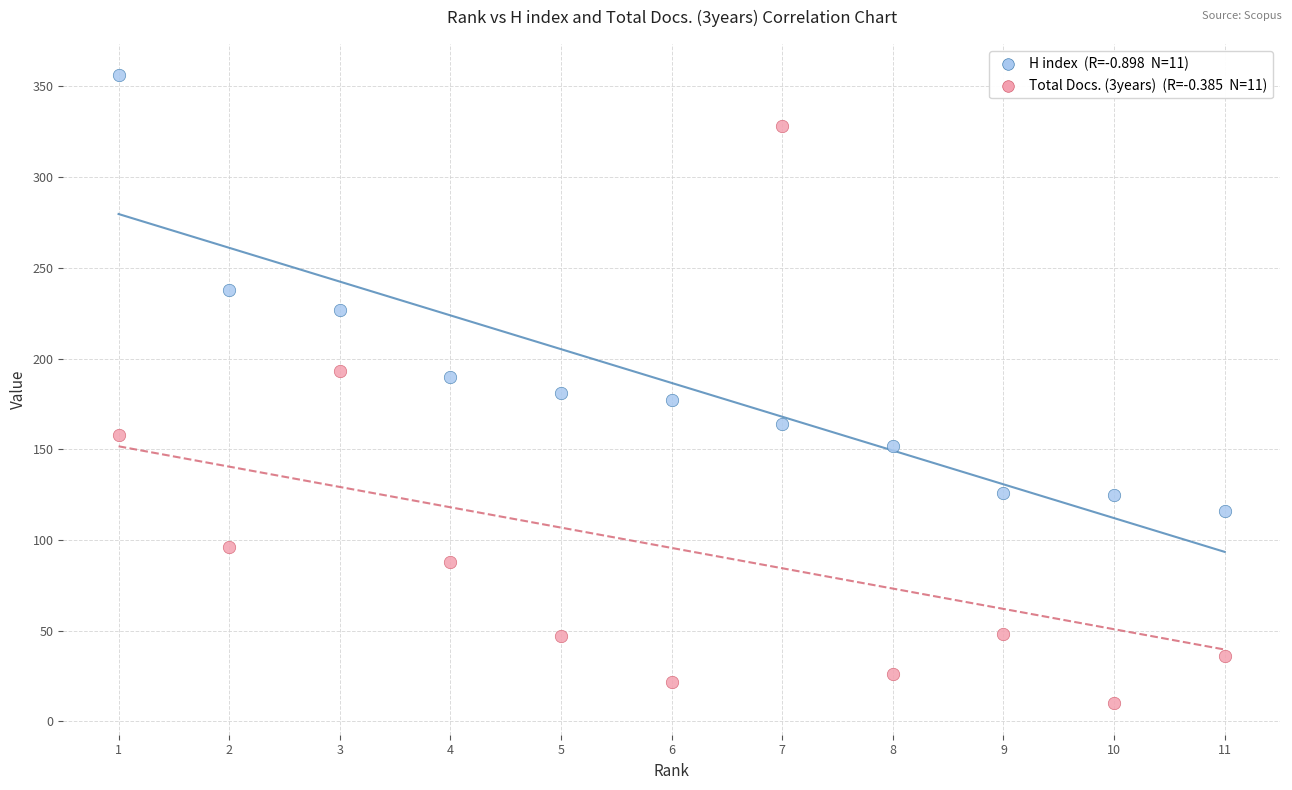

Across all data points, what is the range of X values (max minus min)?

10